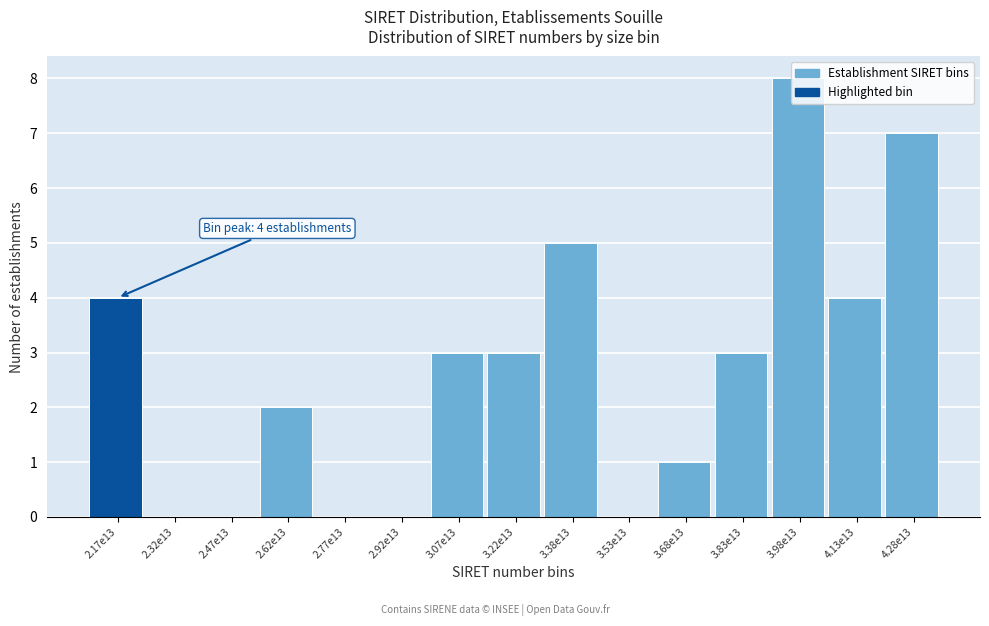

Which has a higher value, 3.22e13 or 2.92e13?

3.22e13